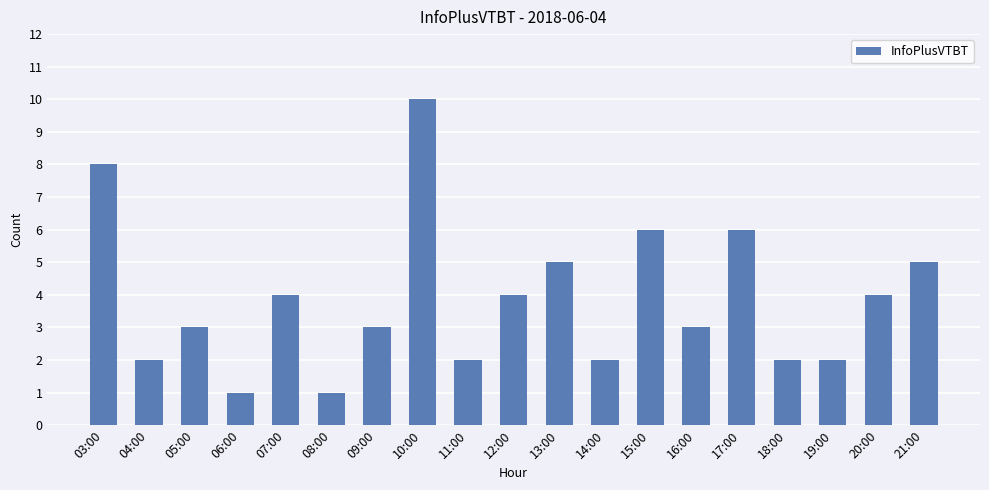

What is the difference between the second highest and second lowest values?

7